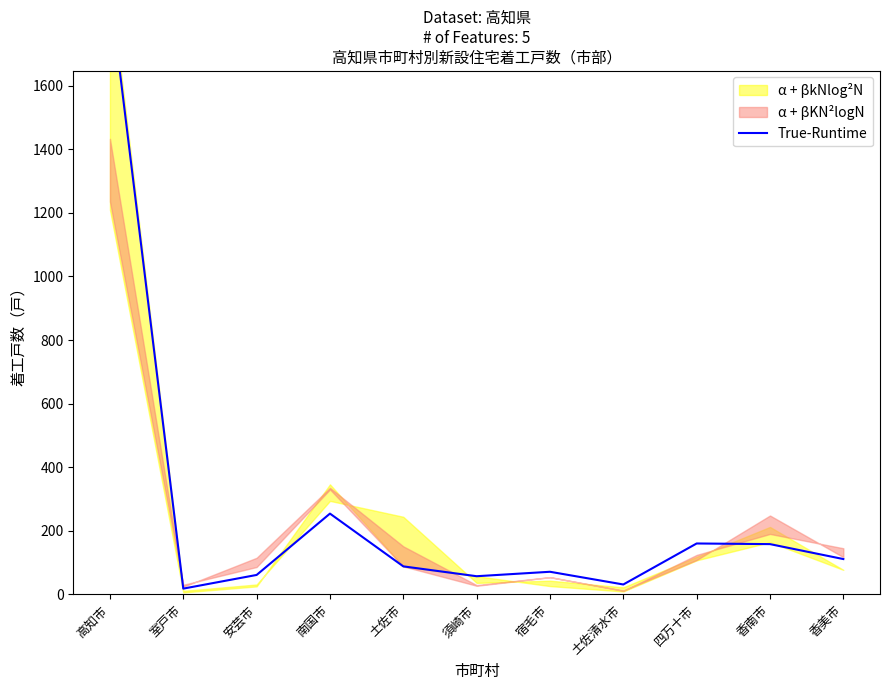

How many lines are shown in the chart?

1